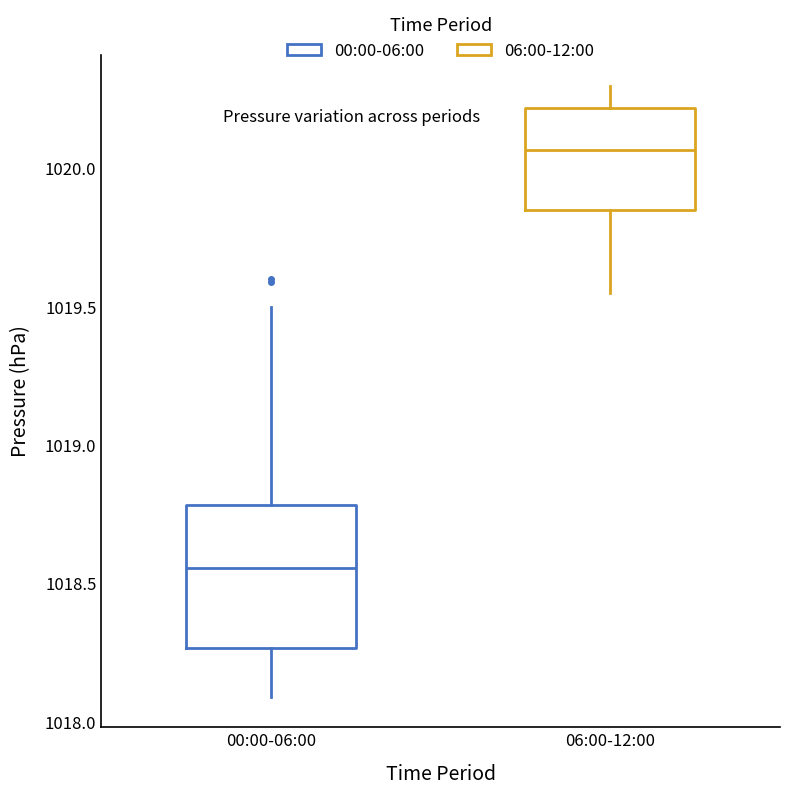

Comparing the boxes themselves (not the whiskers), which one is the tallest?

00:00-06:00